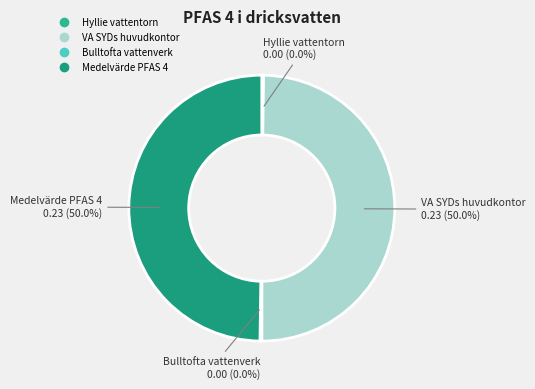

To the nearest percent, what is the difference between the largest and smallest slice percentages?

50%